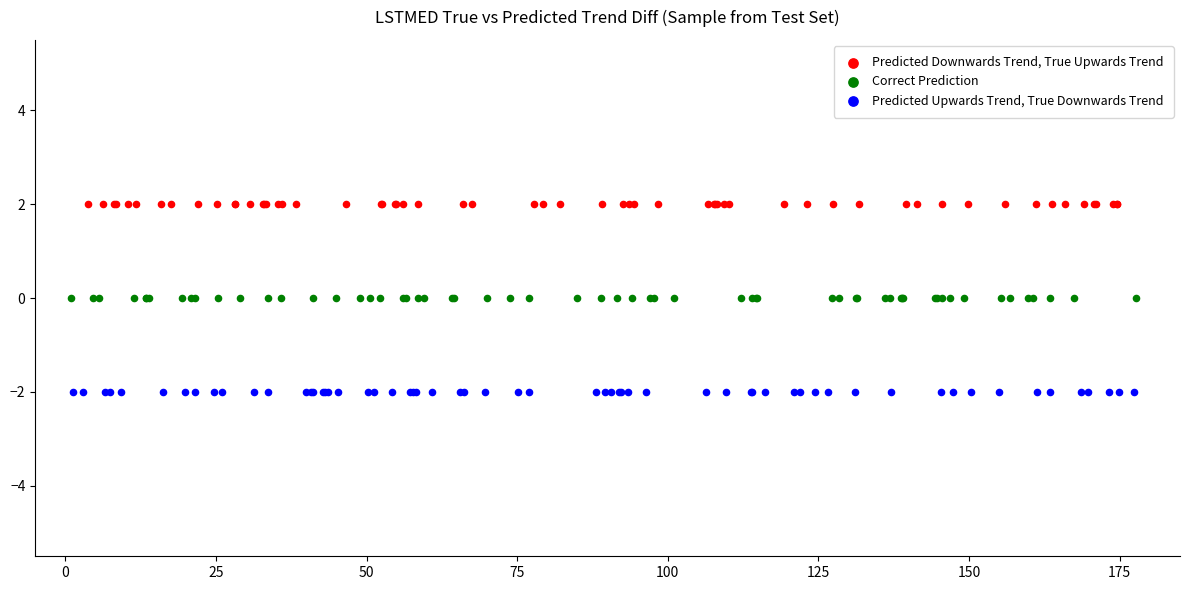

Which series reaches the minimum Y coordinate?

Predicted Upwards Trend, True Downwards Trend